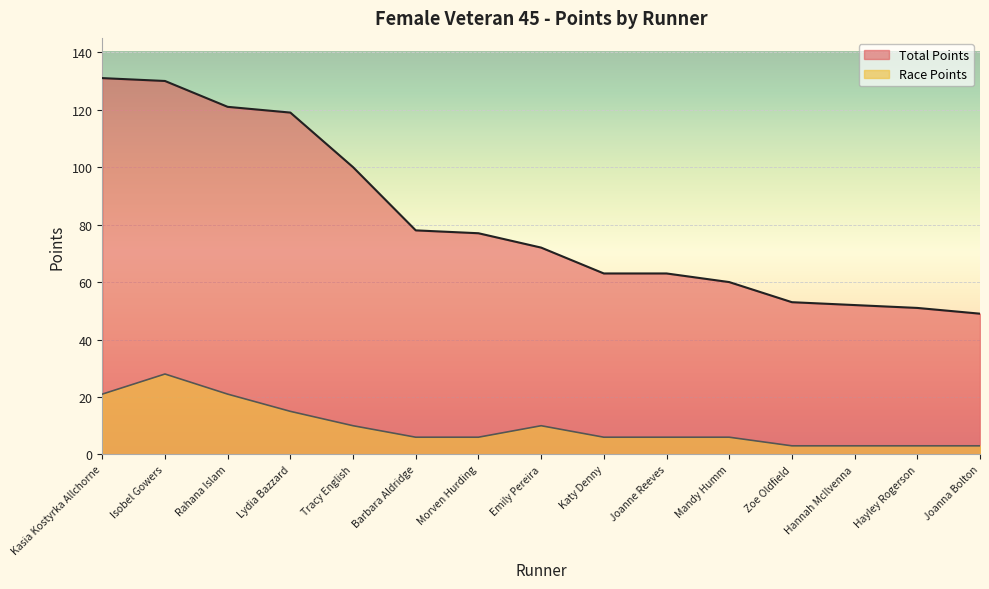

What is the label of the 1st point from the right?

Joanna Bolton